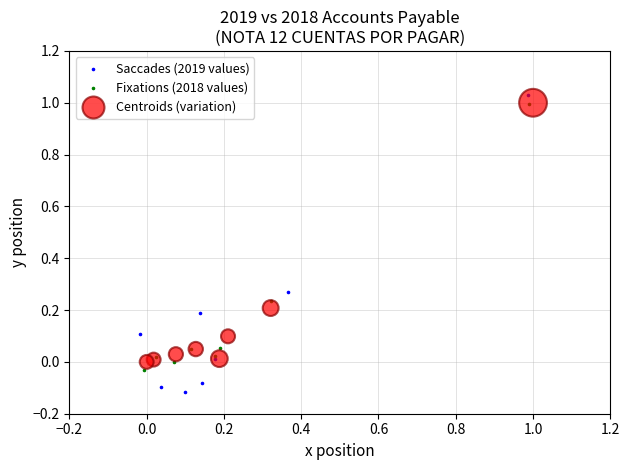

Which series has the largest Y range (max minus min)?

Saccades (2019 values)